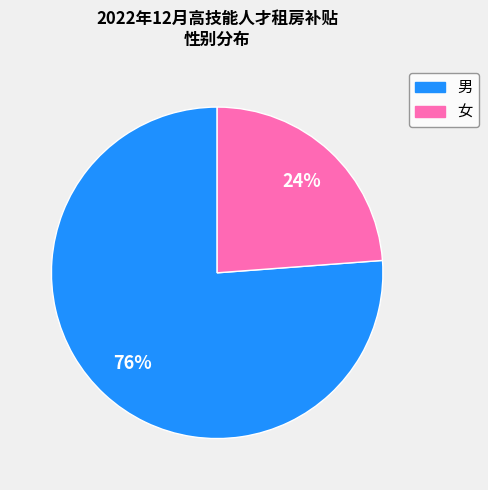

What is the majority slice?

男